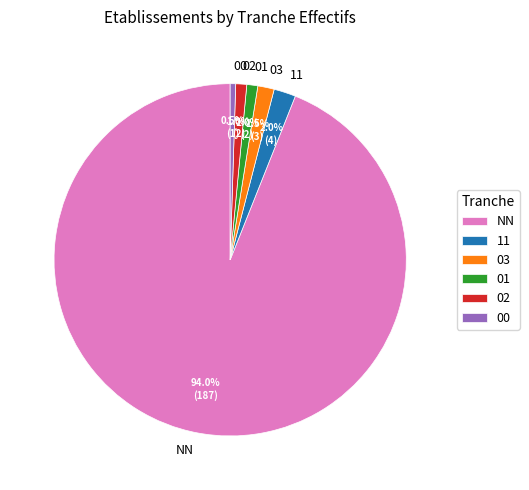

What percentage do 02 and NN together represent?

95.0%